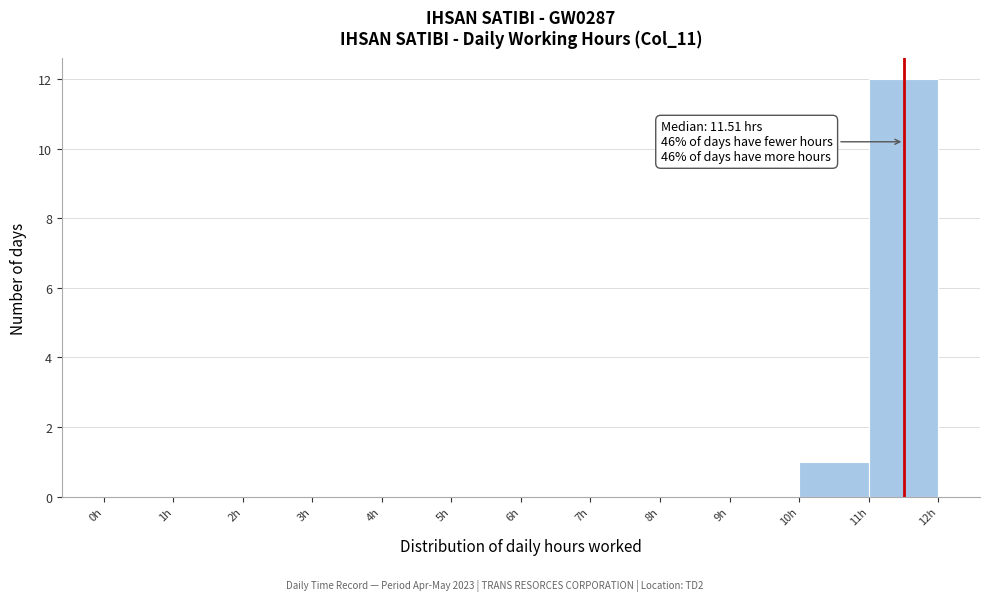

Over which range of the x-axis is the bar tallest?

11 to 12